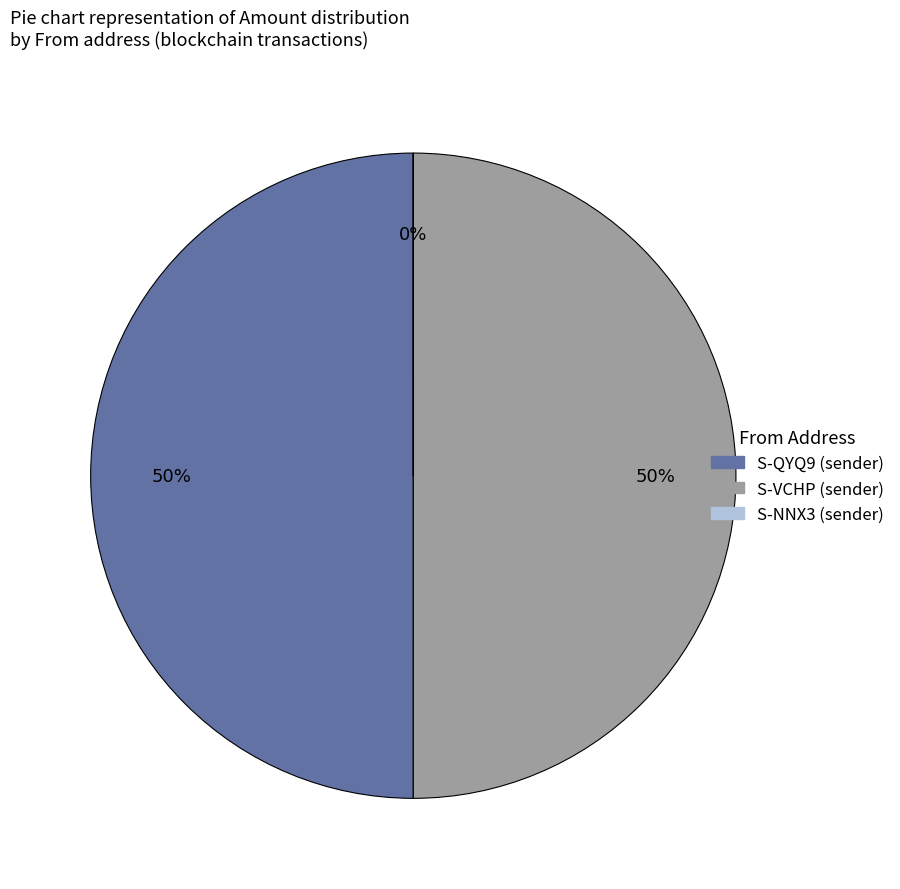

To the nearest percent, what is the average slice percentage?

33%